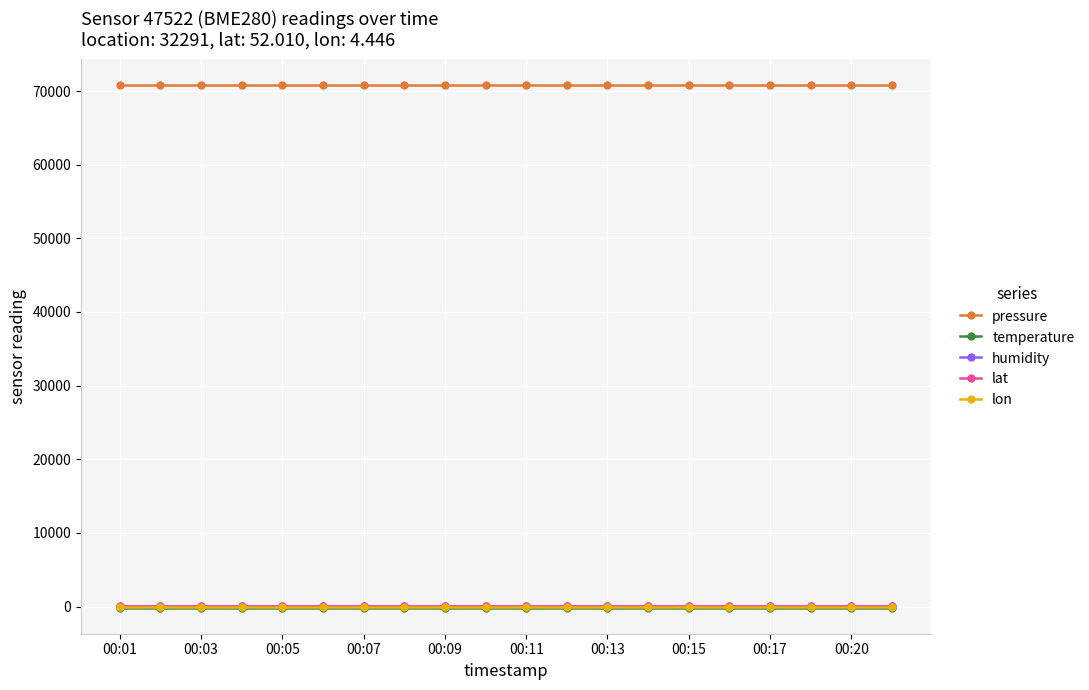

At how many categories does at least one series exceed 55016?

20